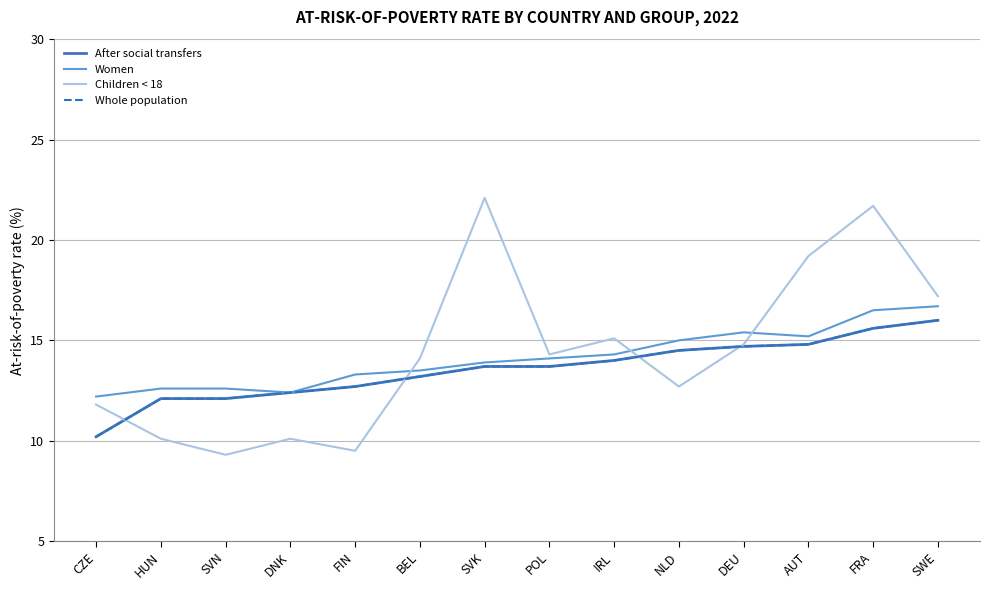

True or false: After social transfers and Women intersect in this chart.

False